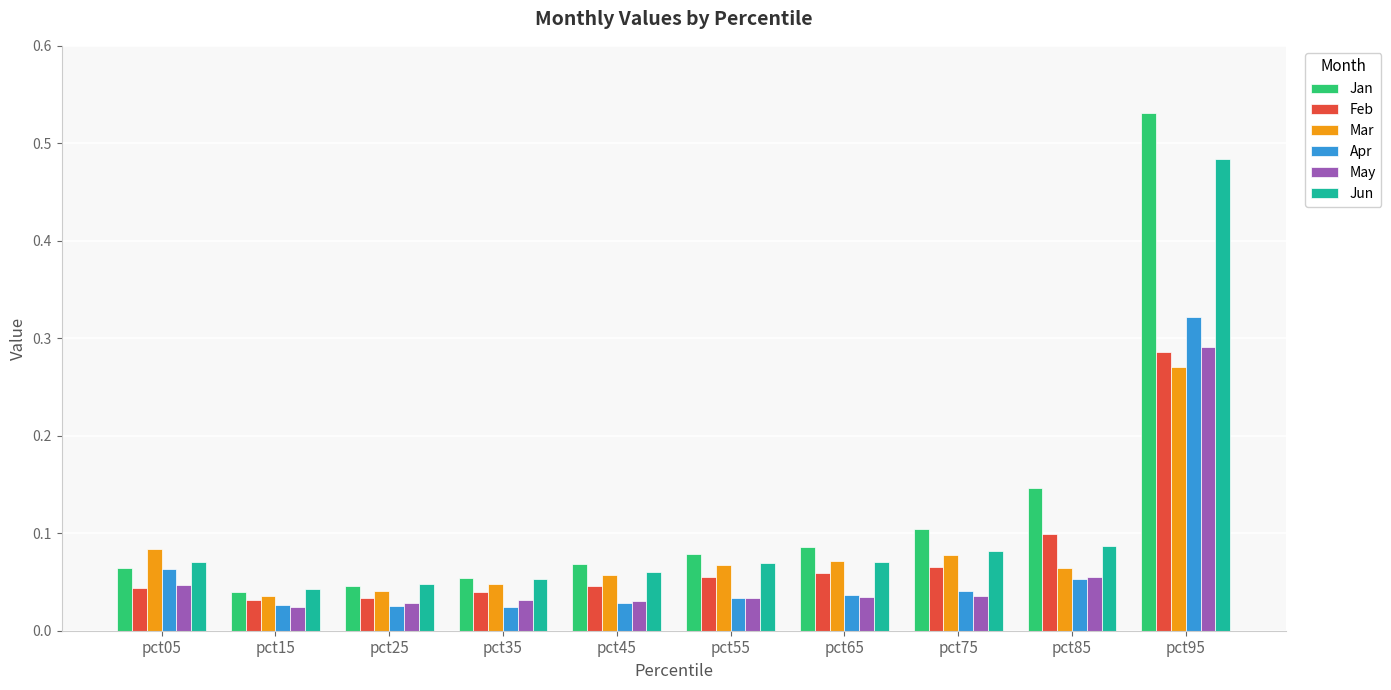

Where is Mar nearest to the value 0?

pct15